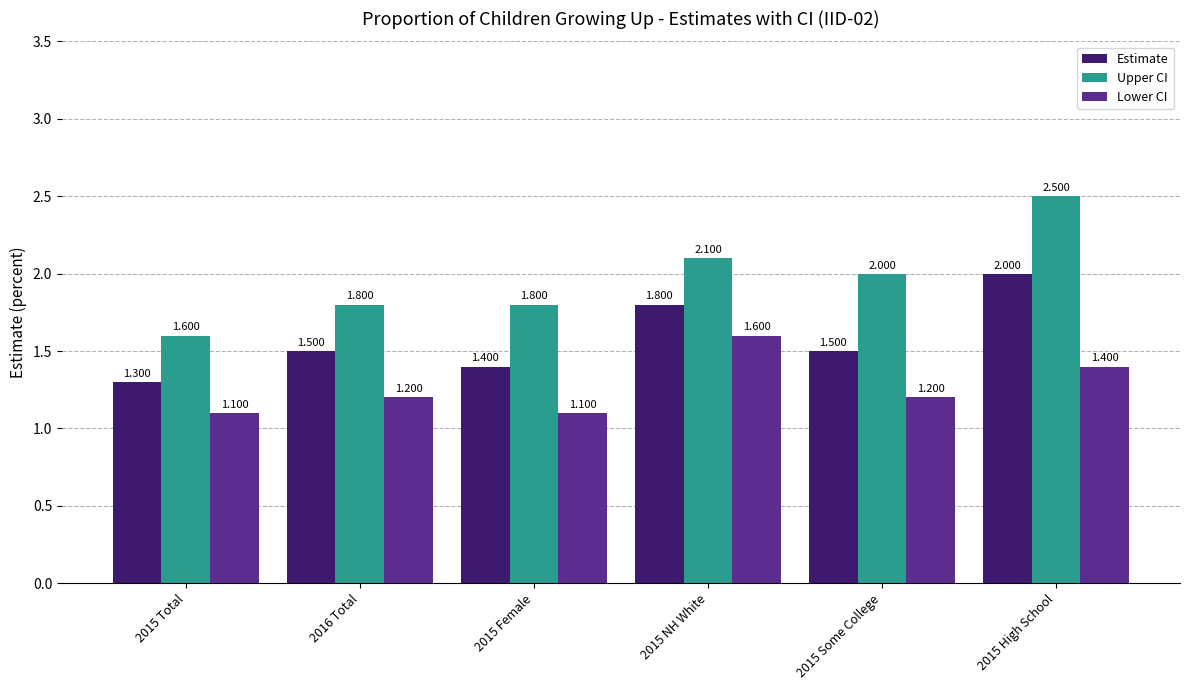

Which series has the largest total across all categories?

Upper CI